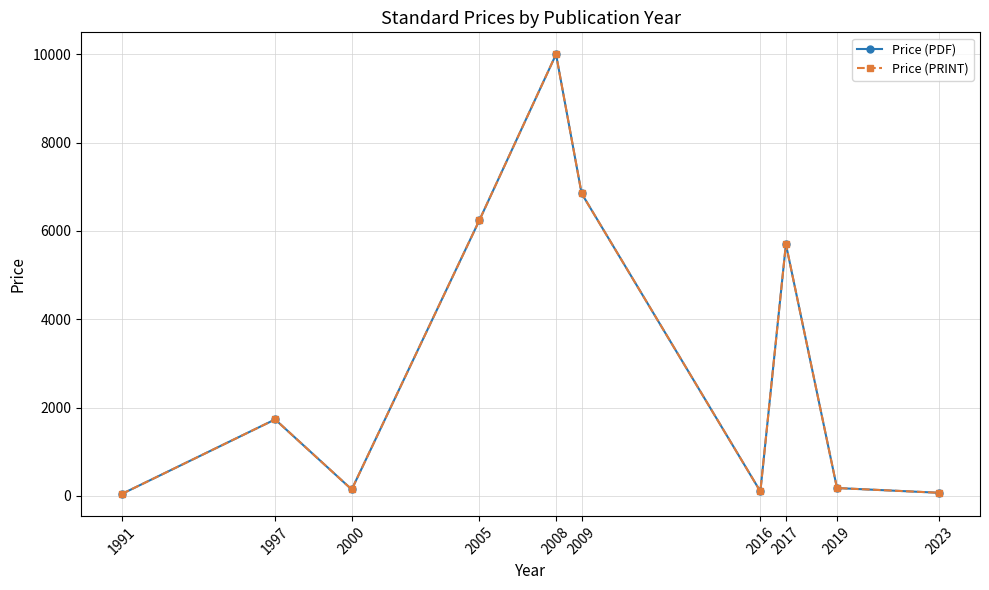

At which label does Price (PDF) reach its peak?

2008